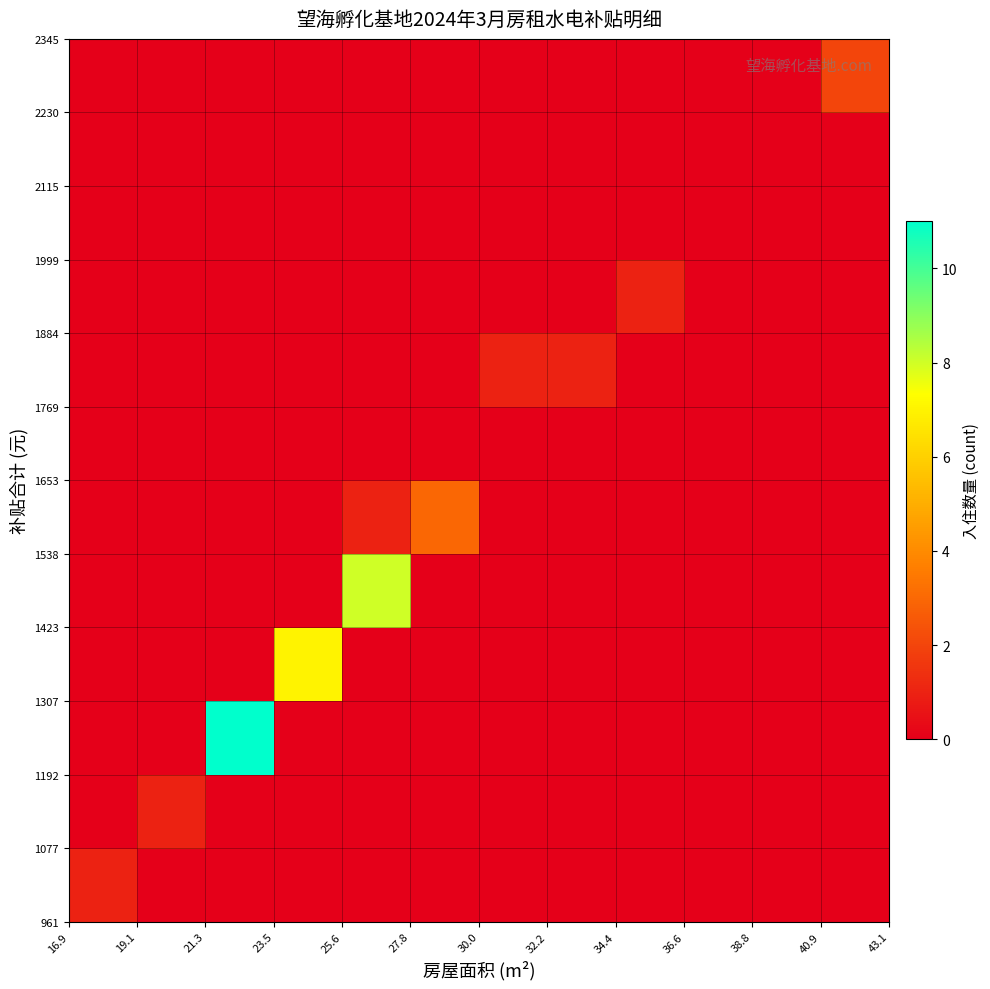

At how many categories does at least one series exceed 1?

5